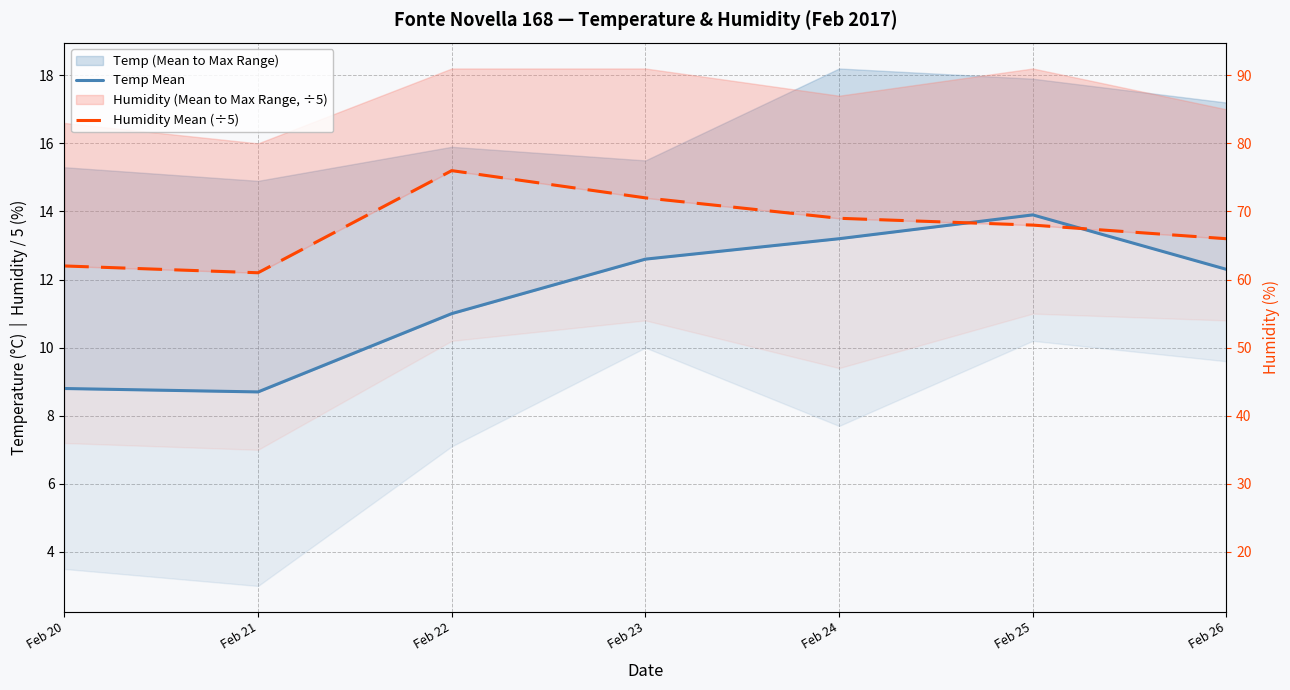

Reading right to left, what are all the values shown in this chart?

Temp Mean: 12.3	13.9	13.2	12.6	11.0	8.7	8.8
Humidity Mean (÷5): 13.2	13.6	13.8	14.4	15.2	12.2	12.4